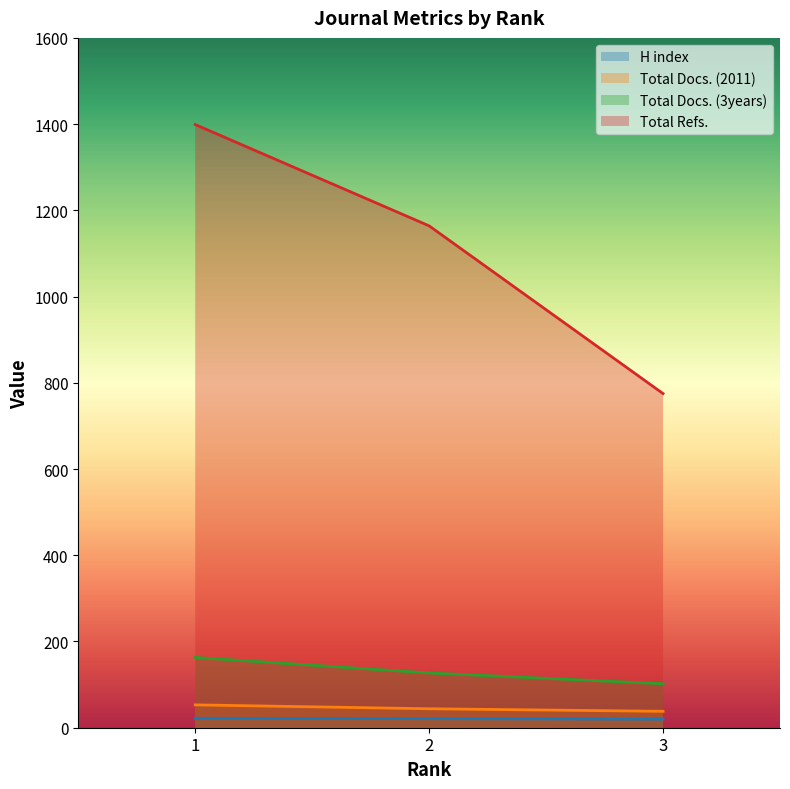

What is the difference between the Total Docs. (3years) values at 2 and 1?

36